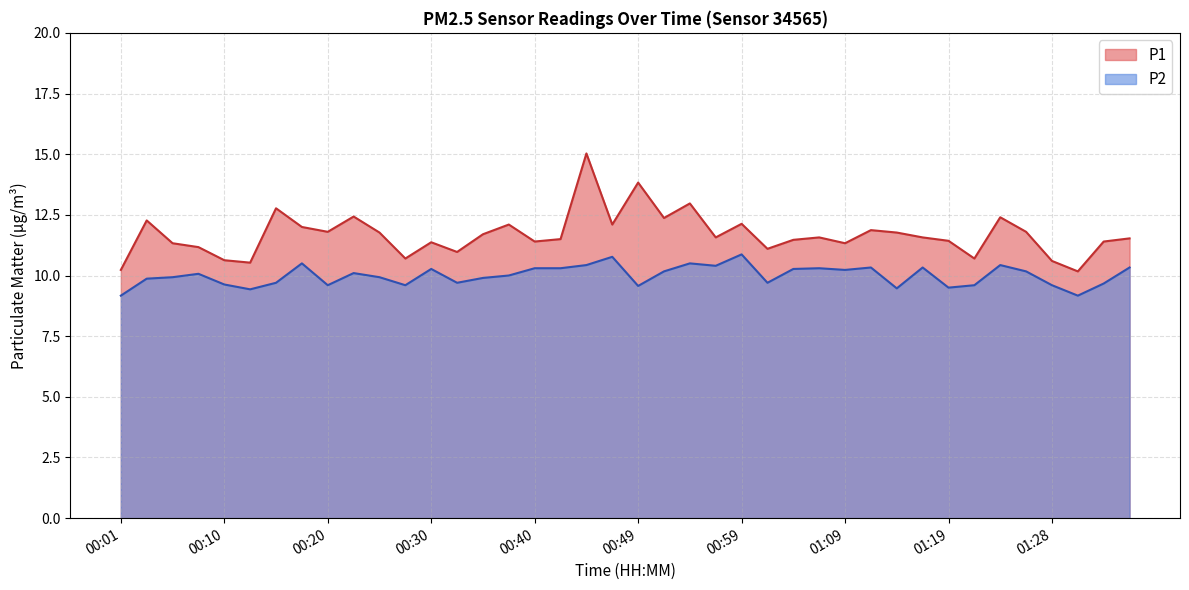

What is the label of the 9th point from the right?

01:16